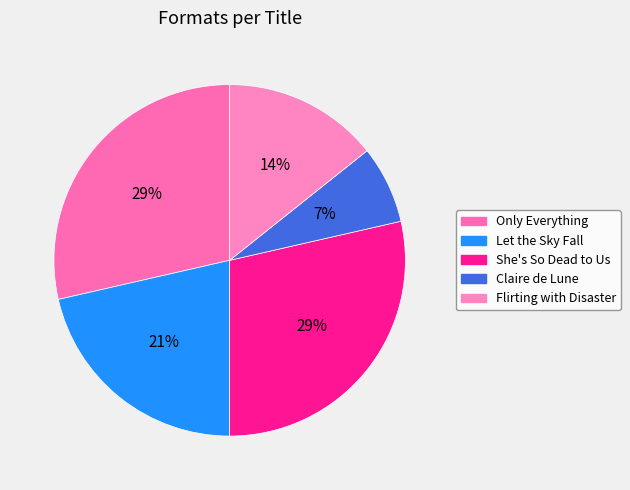

To the nearest percent, what is the average slice percentage?

20%